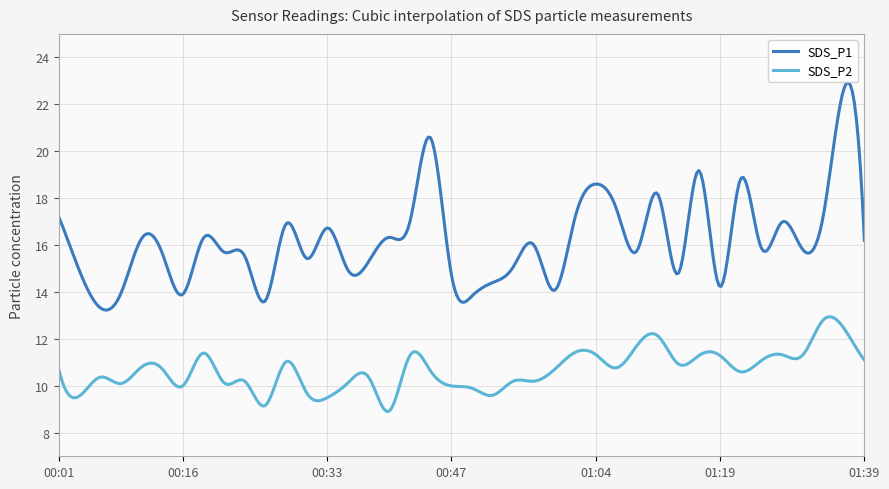

List the series in order of their peak value, highest first.

SDS_P1, SDS_P2